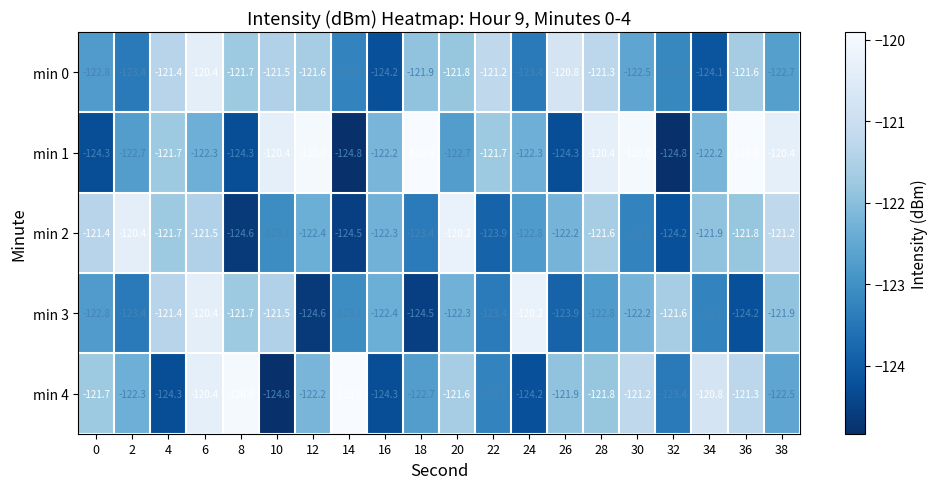

Between 12 and 30, which series saw the biggest shift?

min 3